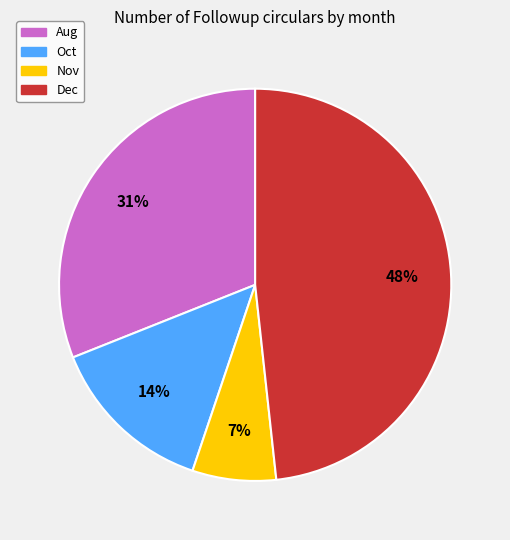

What is the largest slice in the pie chart?

Dec